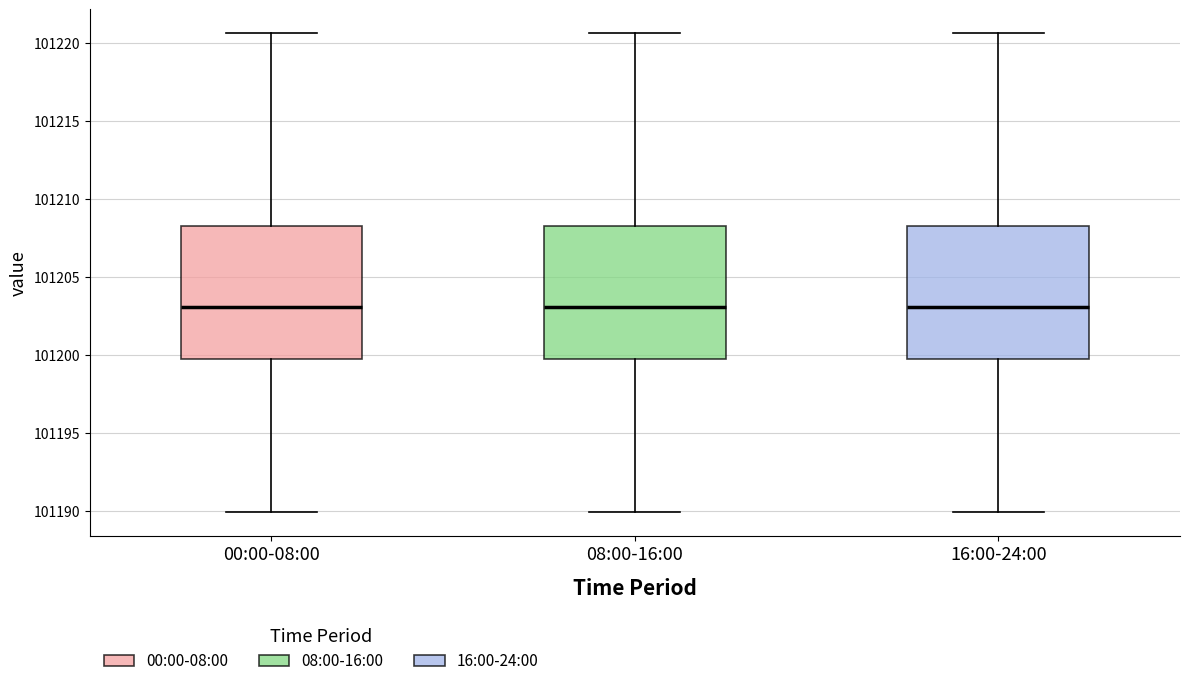

Reading left to right, read every box against the y-axis: the position of its median line, the range the box covers, and the ends of its whiskers. The values are not printed on the chart, so give them approximately, as read against the axis.

00:00-08:00: median 101203.0, box 101199.5 to 101208.5, whiskers 101190.0 to 101220.5
08:00-16:00: median 101203.0, box 101199.5 to 101208.5, whiskers 101190.0 to 101220.5
16:00-24:00: median 101203.0, box 101199.5 to 101208.5, whiskers 101190.0 to 101220.5